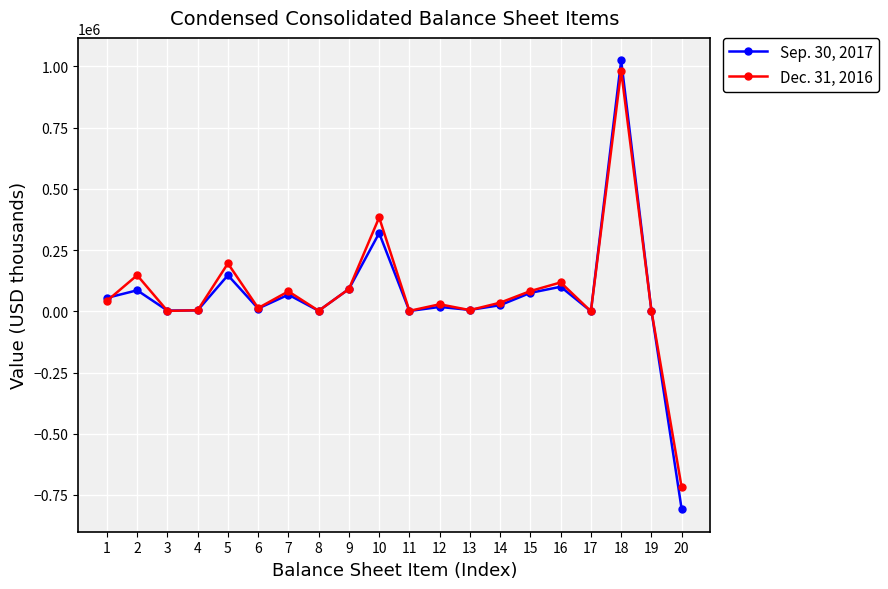

What is the value of the Sep. 30, 2017 point at the 3rd from the left?

3013